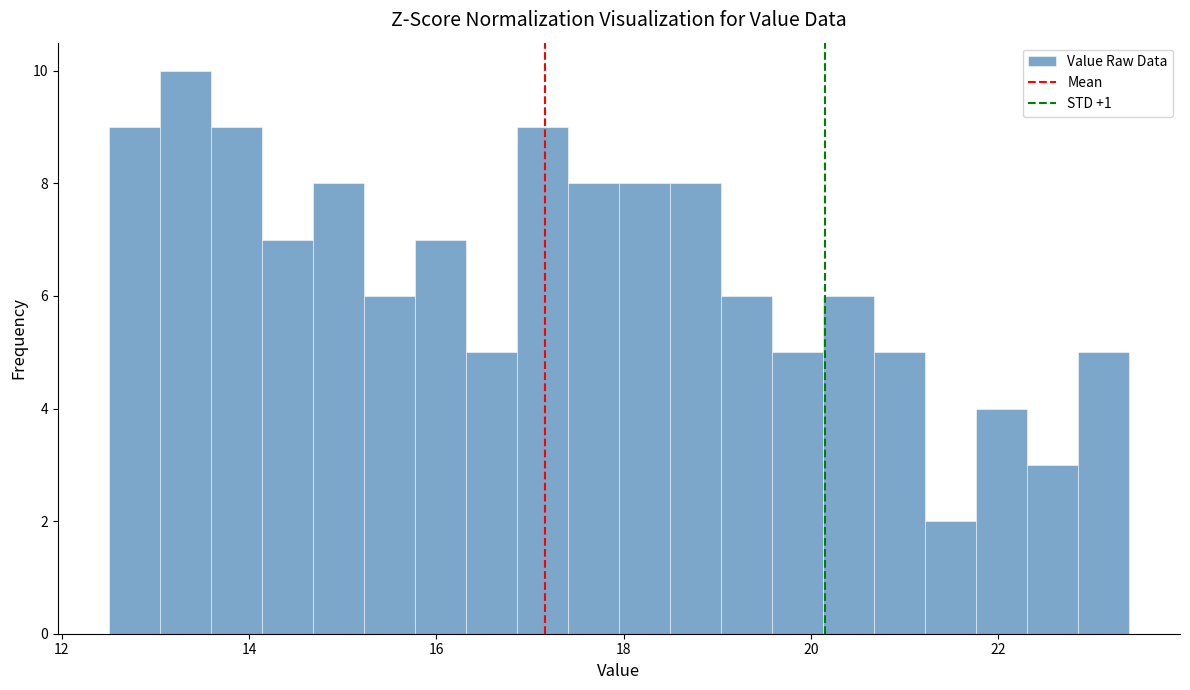

Read against the x-axis, roughly where is the centre of the tallest bar?

13.4